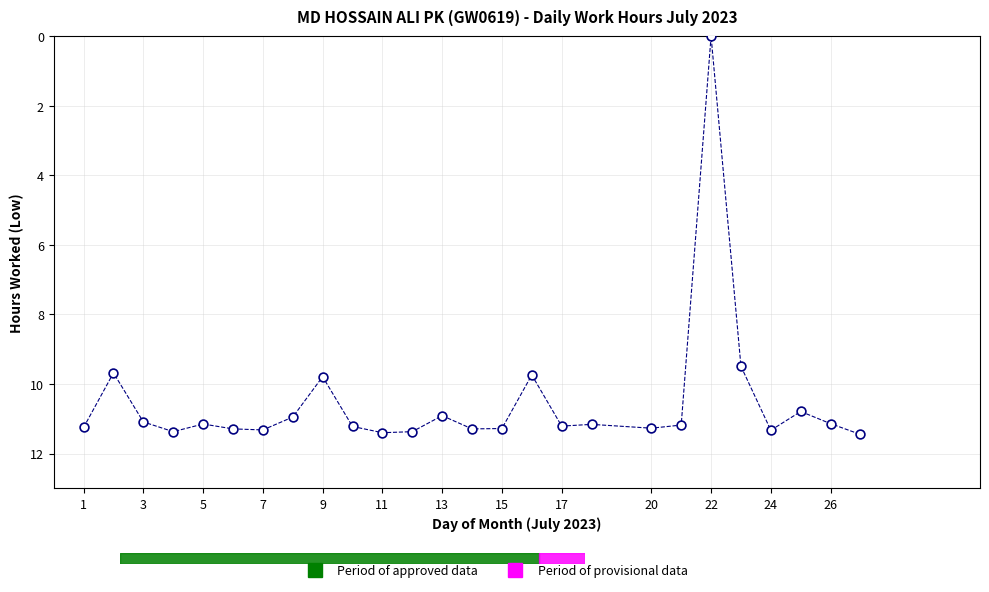

What Y value in the scatter plot is closest to 5?

9.5